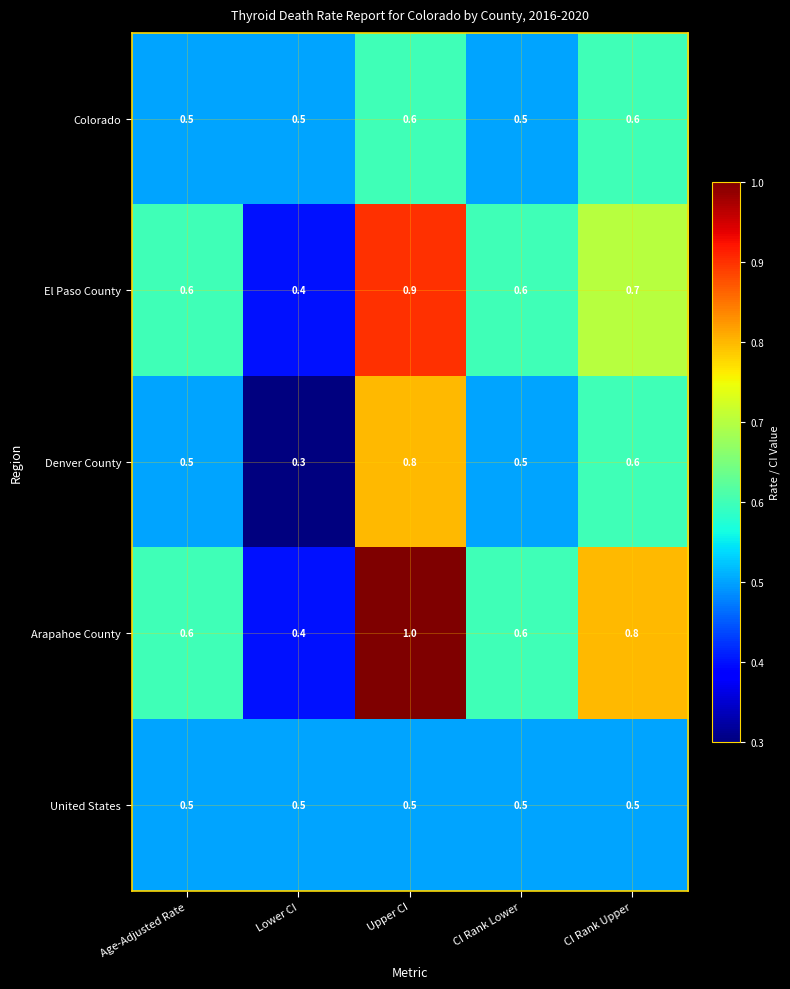

What is the minimum value for El Paso County?

0.4